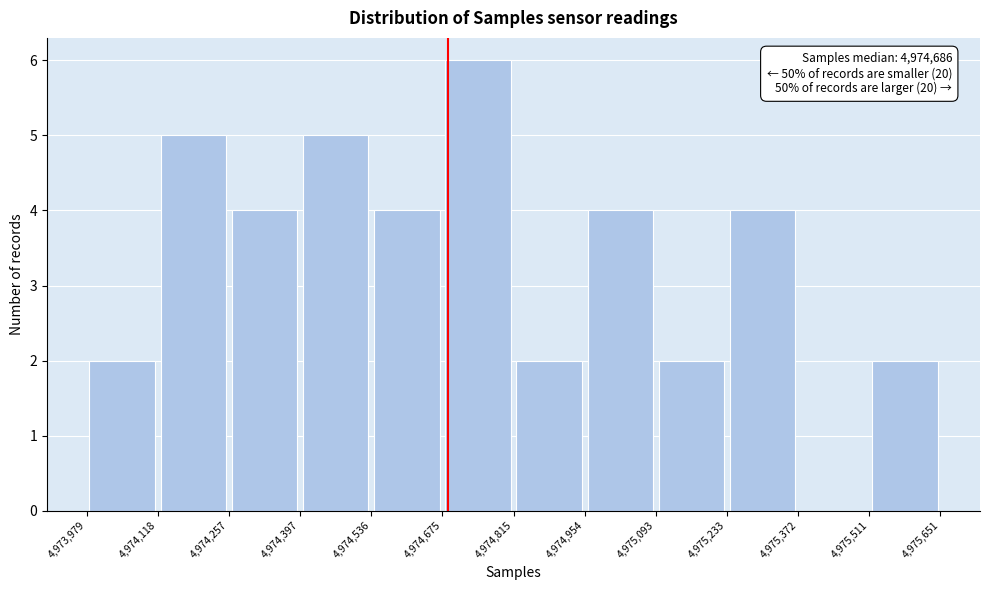

Which range on the x-axis has the tallest bar?

4,974,675 to 4,974,815